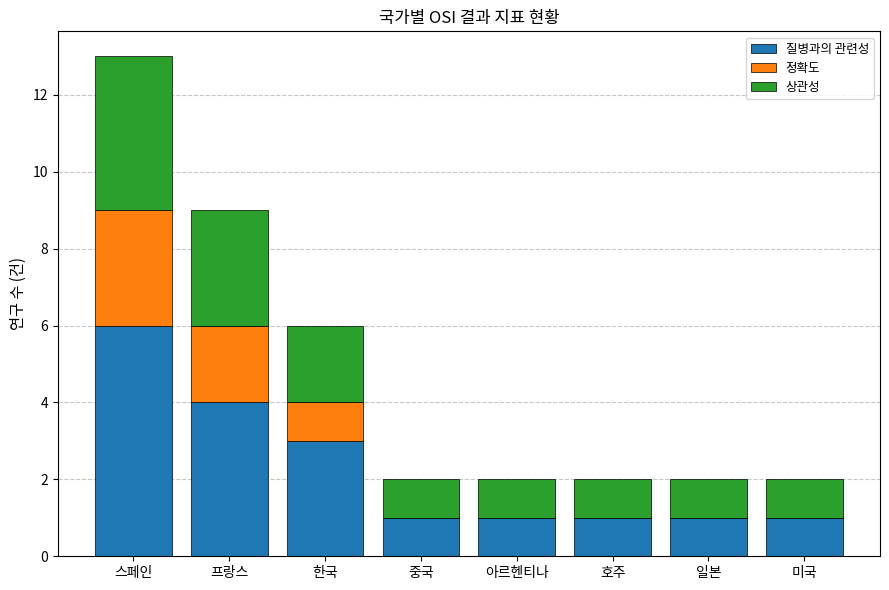

Reading right to left, transcribe the values for 질병과의 관련성.

미국=1	일본=1	호주=1	아르헨티나=1	중국=1	한국=3	프랑스=4	스페인=6